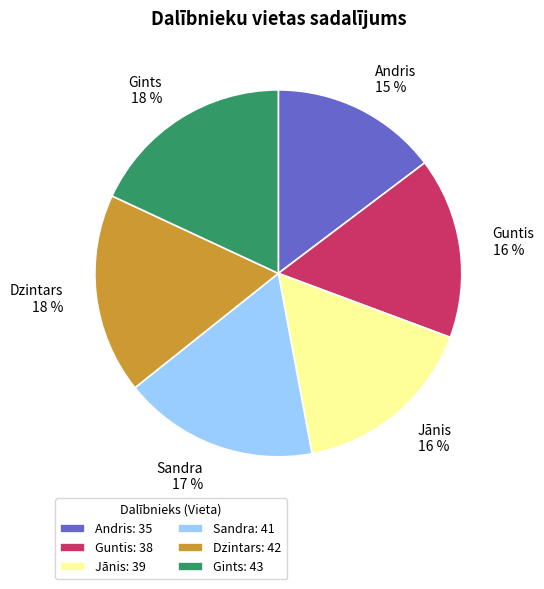

What is the ratio of the value at Guntis: 38 to the value at Dzintars: 42?

0.9